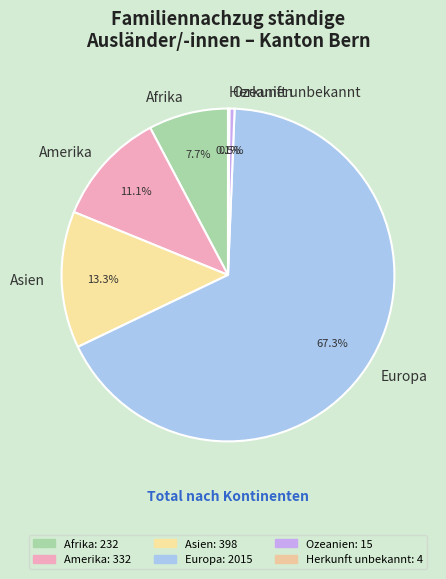

What is the ratio of the value at Europa to the value at Amerika?

6.1